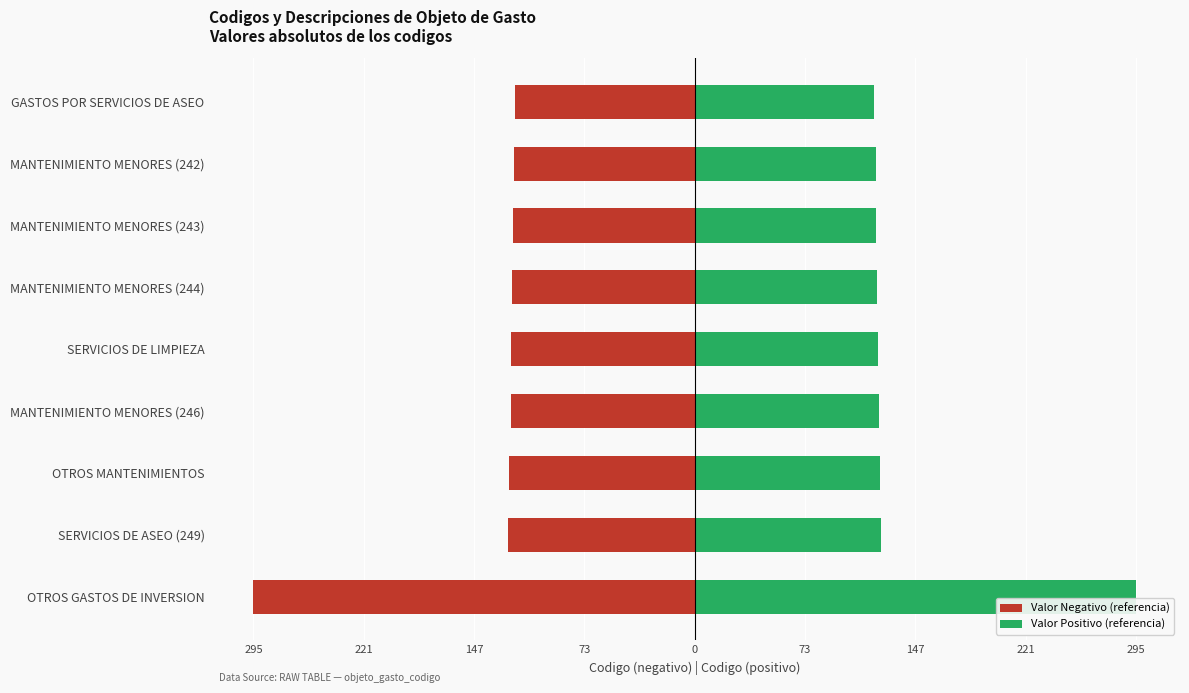

Is it true that Valor Negativo (referencia) equals -199.0 at MANTENIMIENTO MENORES (243)?

False